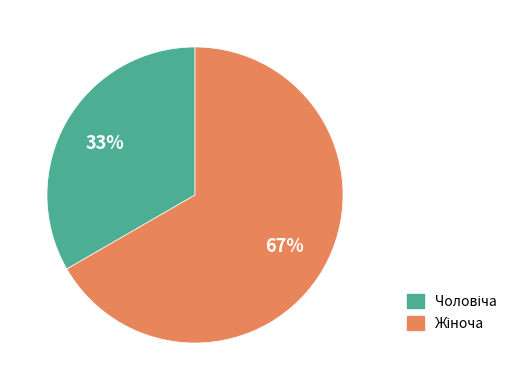

Is there any slice that represents more than half of the pie?

Yes